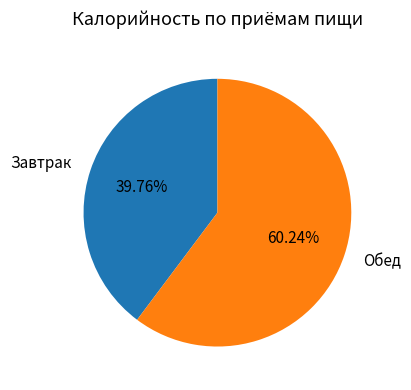

Is there a majority slice in this chart?

Yes